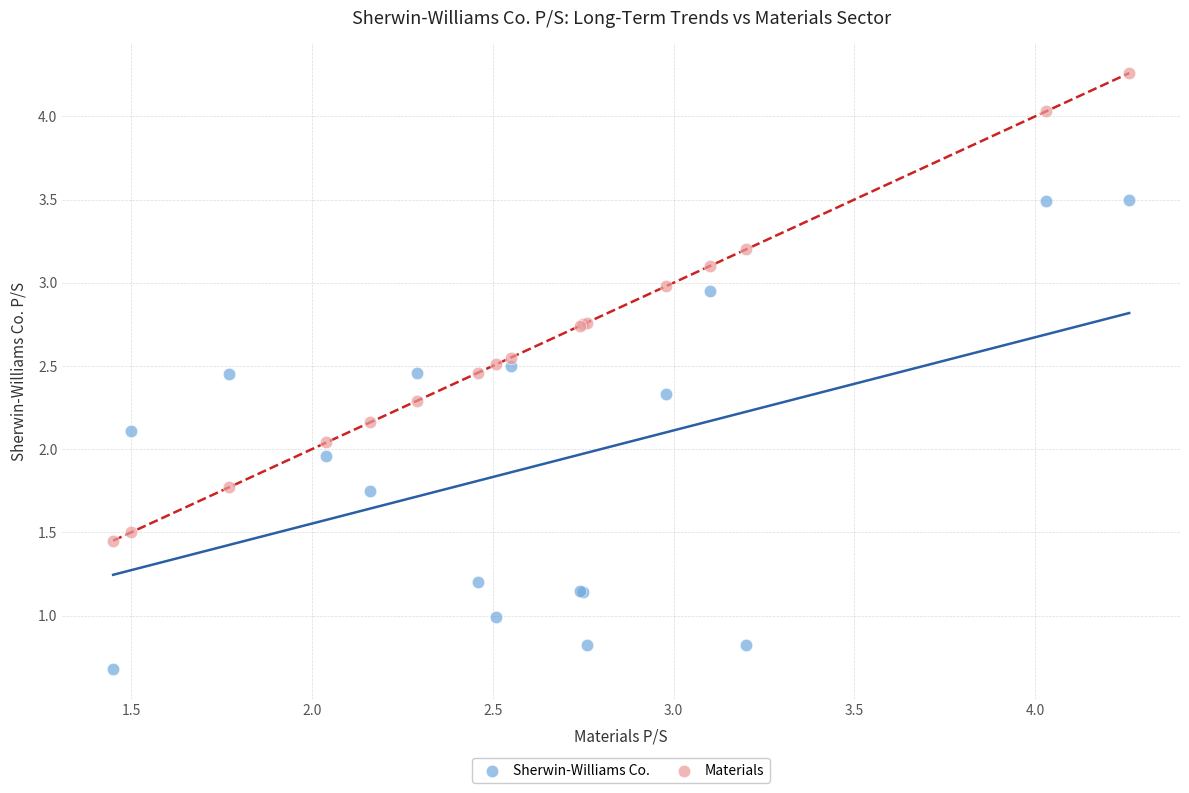

Which series reaches the maximum Y coordinate?

Materials